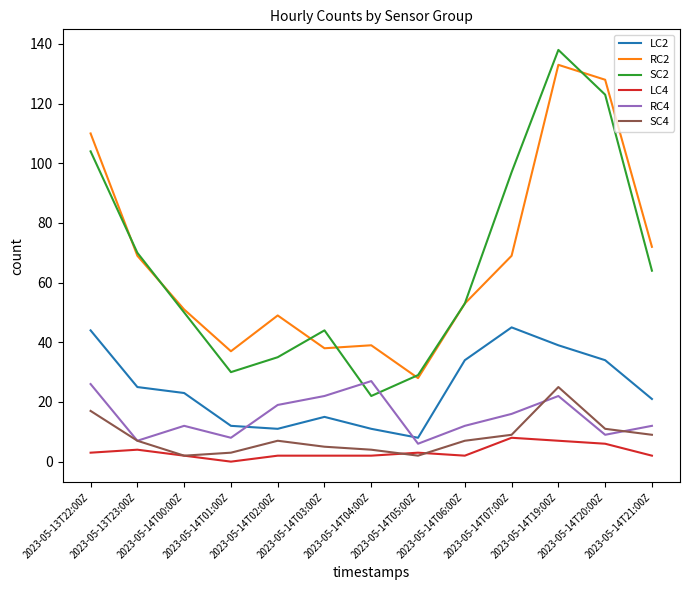

What is the difference between the maximum and minimum values in the SC4 series?

23